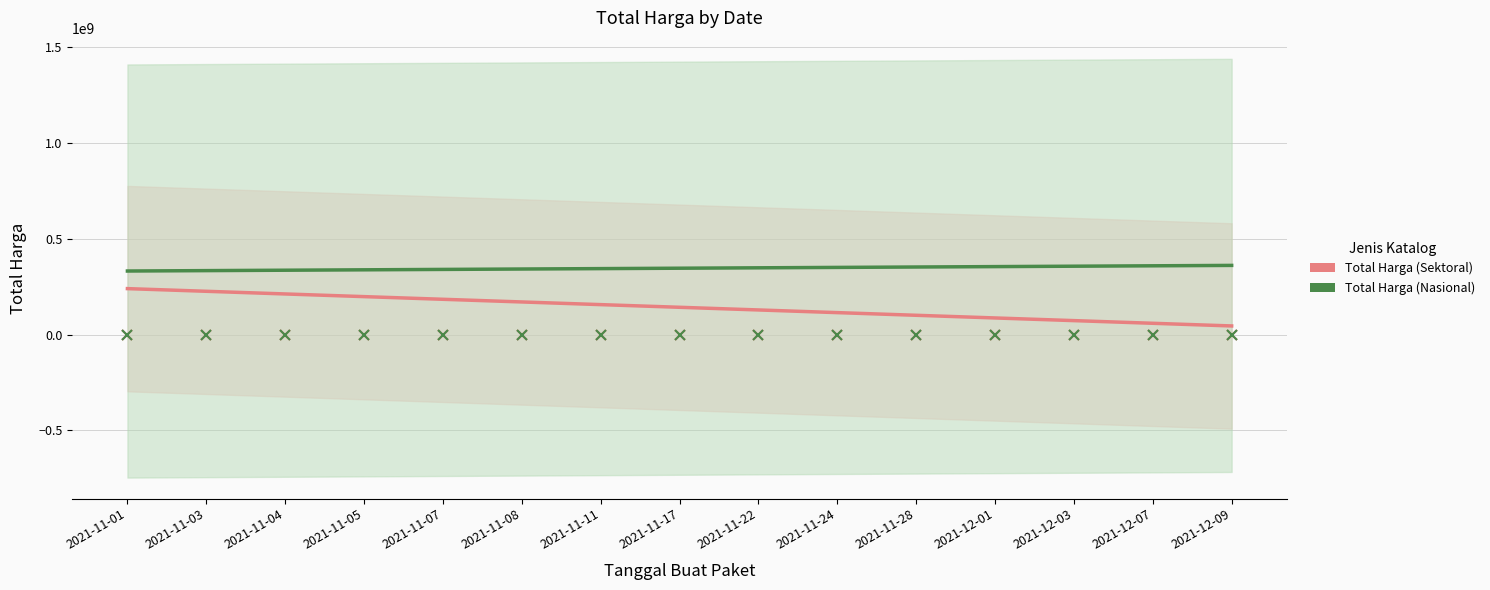

Reading left to right, extract all data points from this chart.

Total Harga (Sektoral): 240104414.3	226184901.3	212265388.3	198345875.3	184426362.3	170506849.3	156587336.3	142667823.3	128748310.3	114828797.3	100909284.3	86989771.3	73070258.3	59150745.3	45231232.3
Total Harga (Nasional): 331993456.7	334087581.0	336181705.2	338275829.5	340369953.8	342464078.1	344558202.4	346652326.7	348746451.0	350840575.2	352934699.5	355028823.8	357122948.1	359217072.4	361311196.7